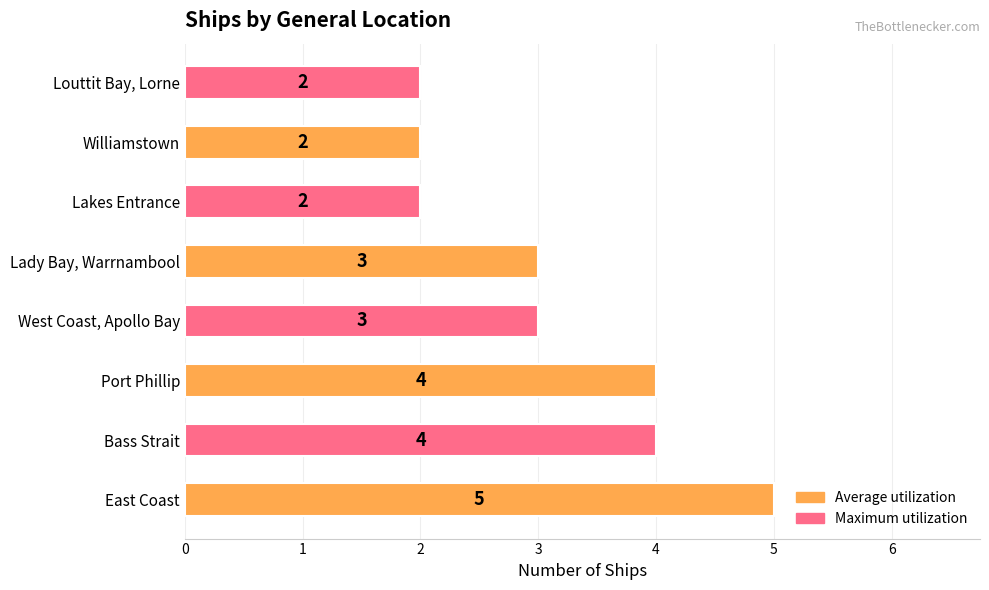

Is it true that the value at Port Phillip is 6?

False